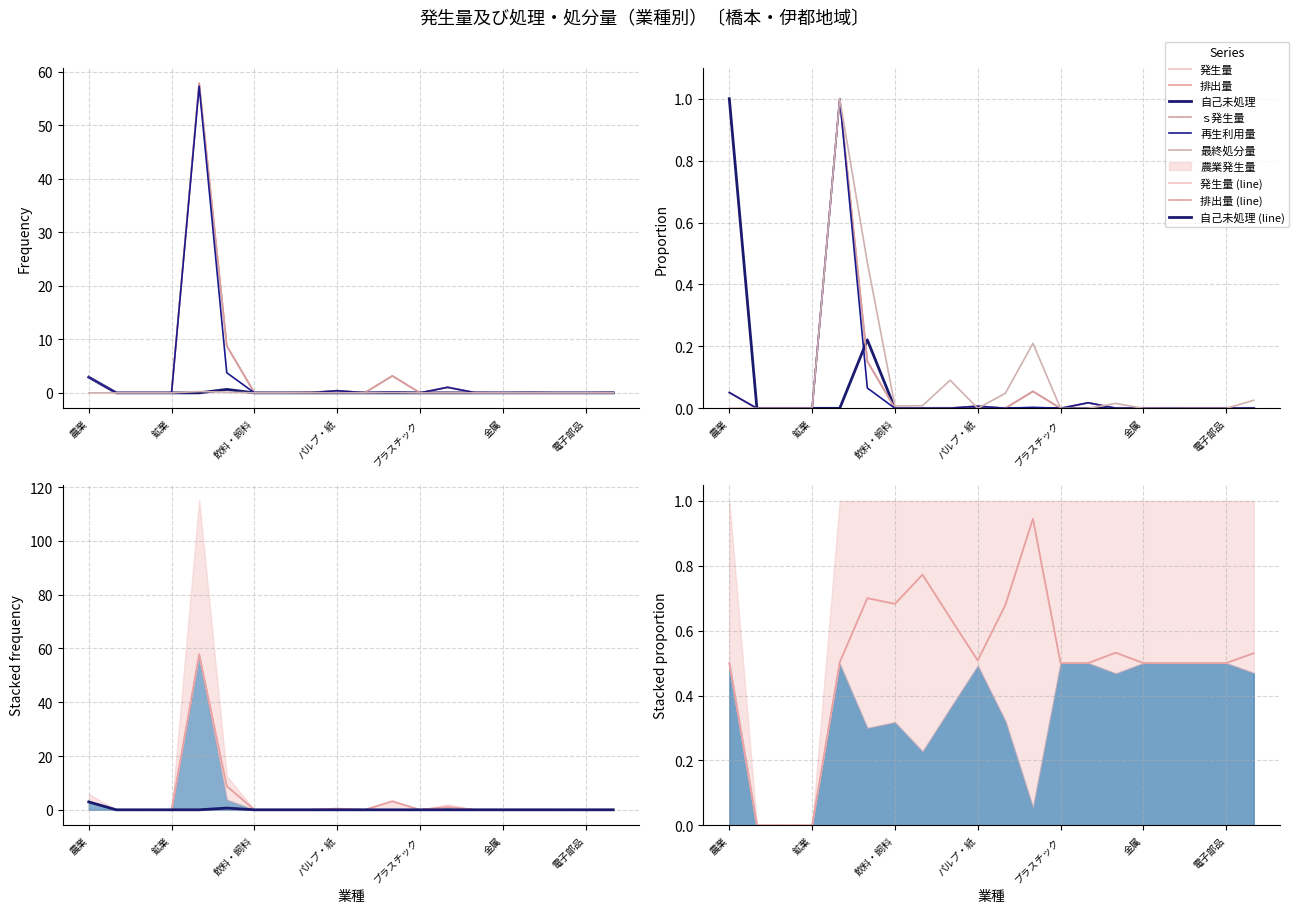

What is the label of the 10th point from the right?

印刷